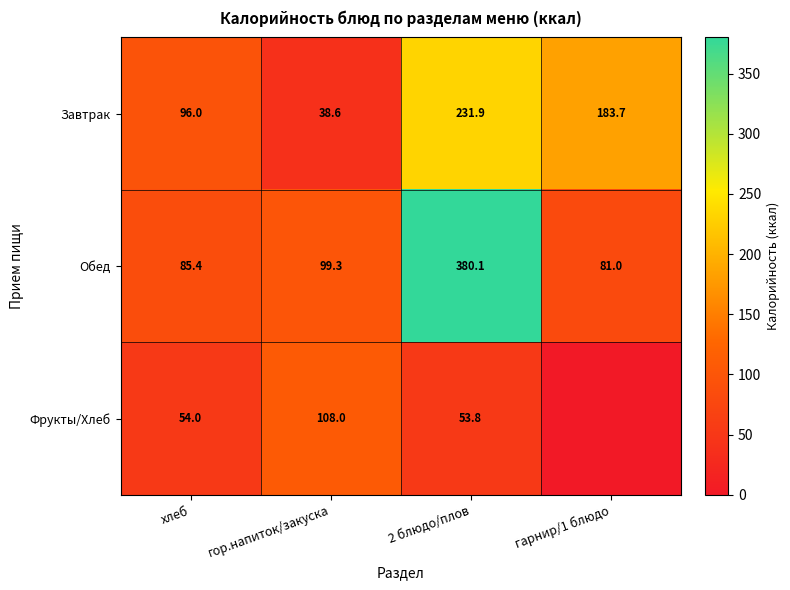

At гор.напиток/закуска, list the series in order from largest to smallest.

Фрукты/Хлеб, Обед, Завтрак